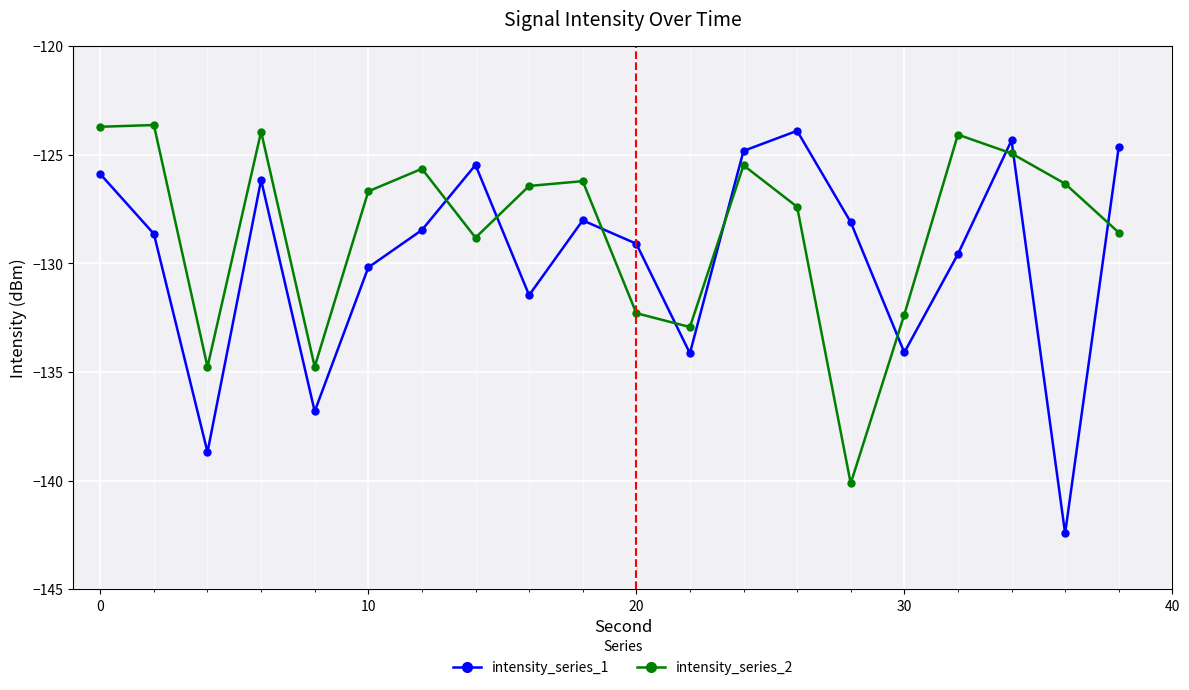

Which series has the largest total across all categories?

intensity_series_2